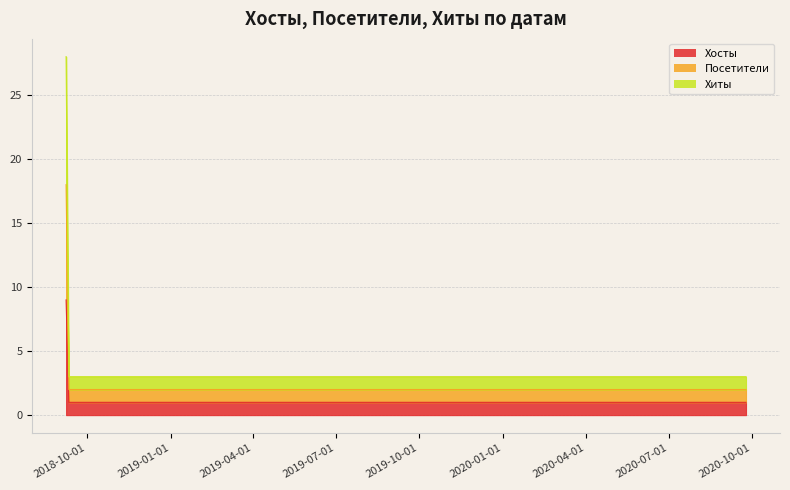

Count the Хиты values in the range 3 to 28.

4